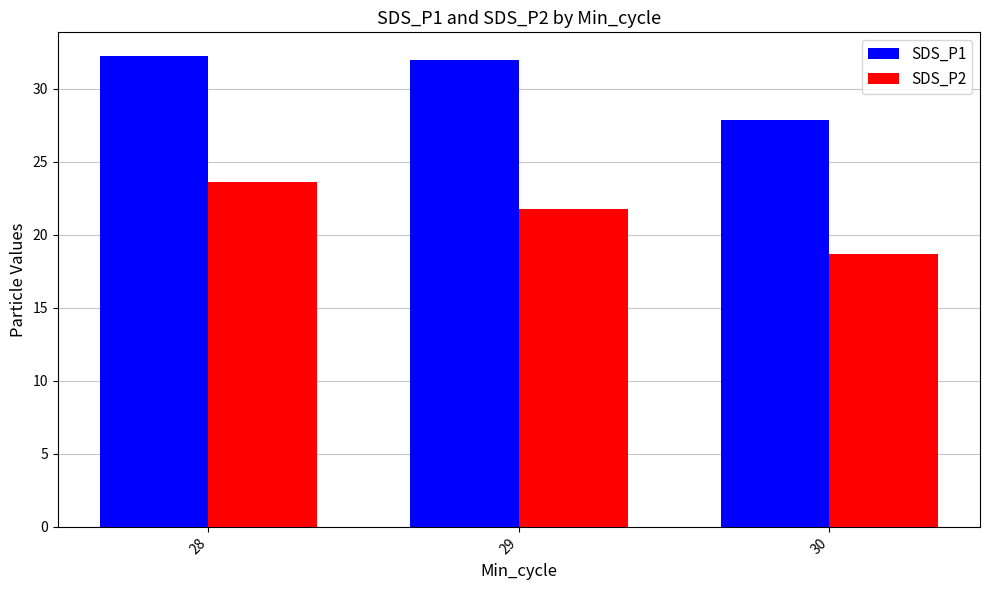

Which series has the widest spread of values?

SDS_P2